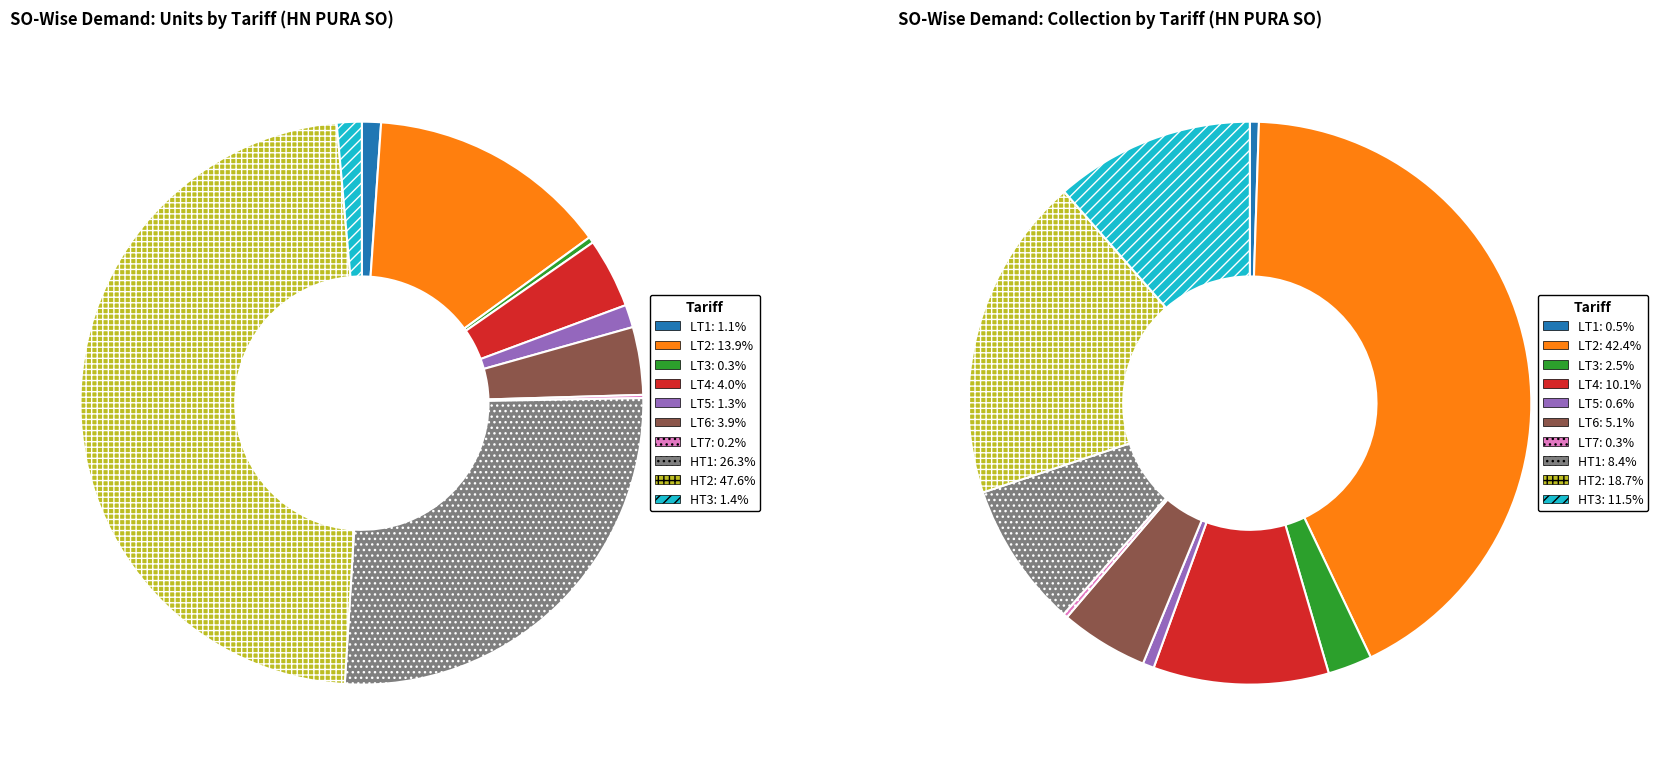

How many segments does this pie chart have?

10